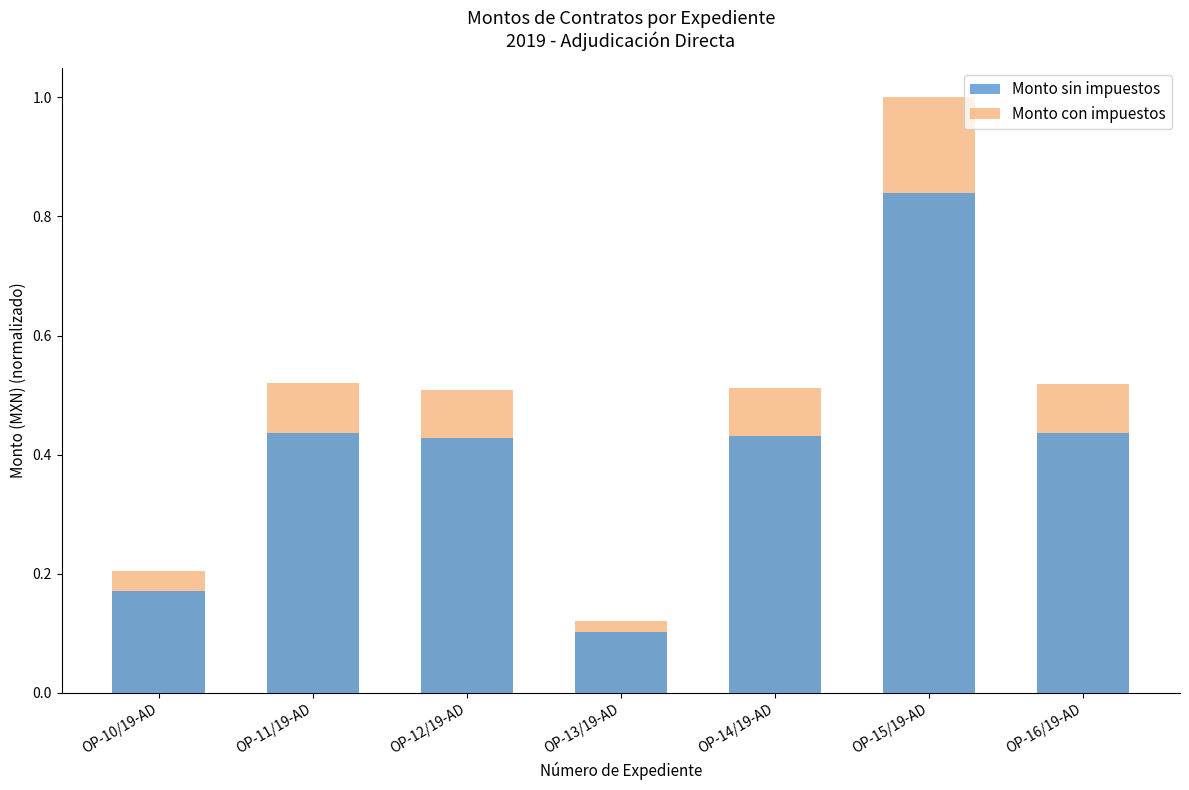

Is it true that Monto con impuestos equals 0.3 at OP-11/19-AD?

False